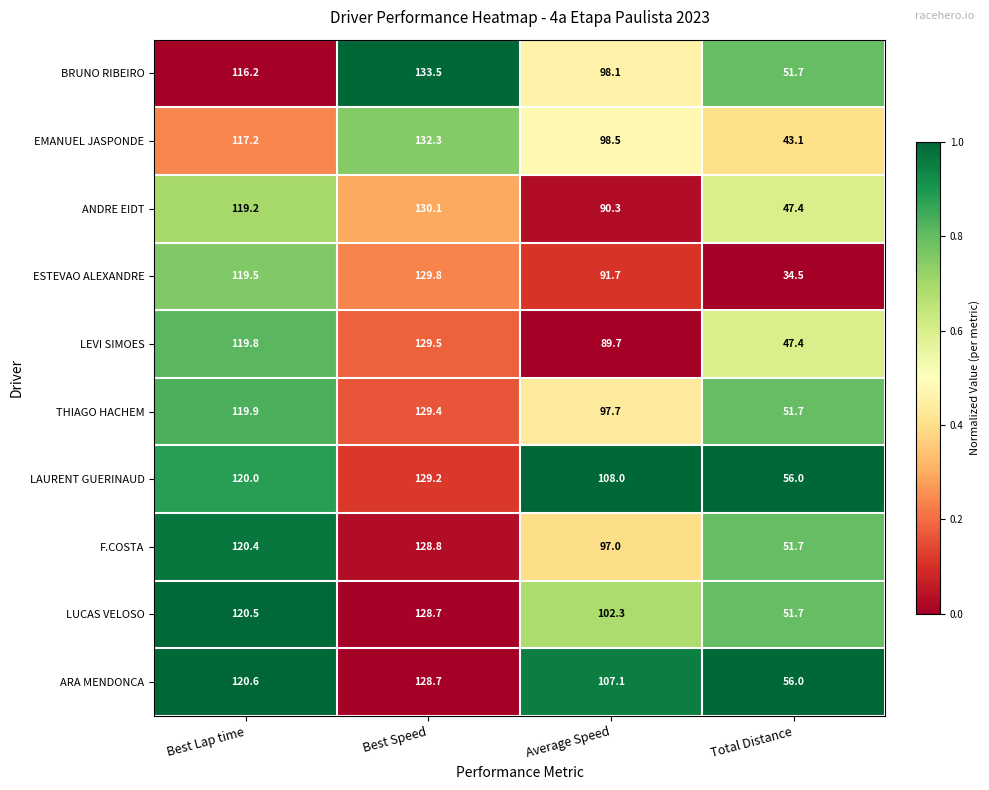

How many data points does each series have?

4